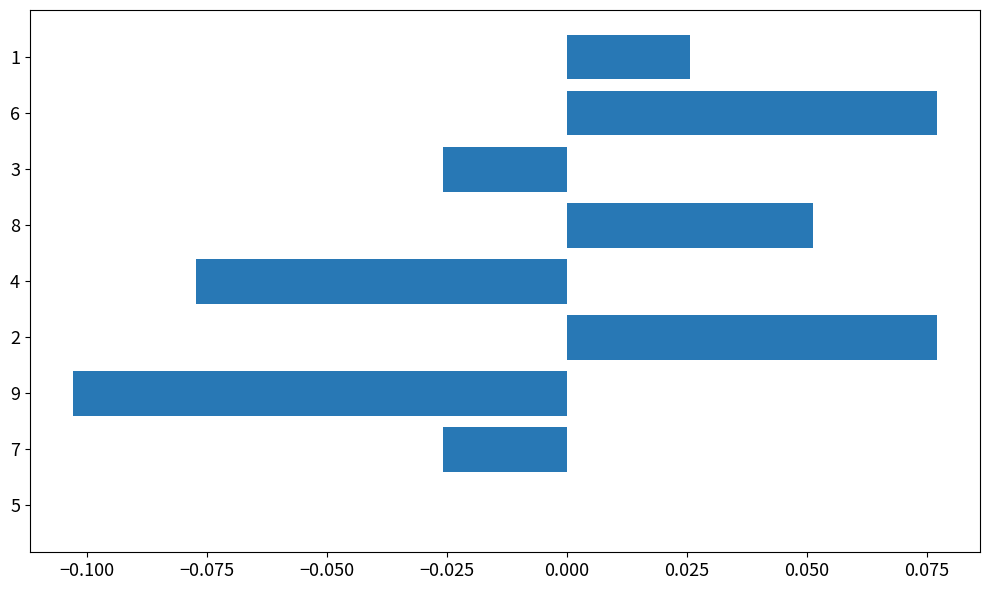

Is it true that the value at 8 is 0.0?

False